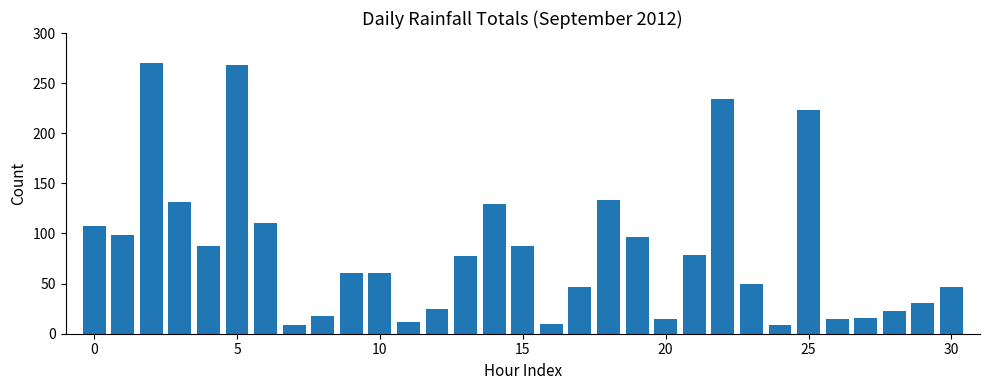

What is the average value?

83